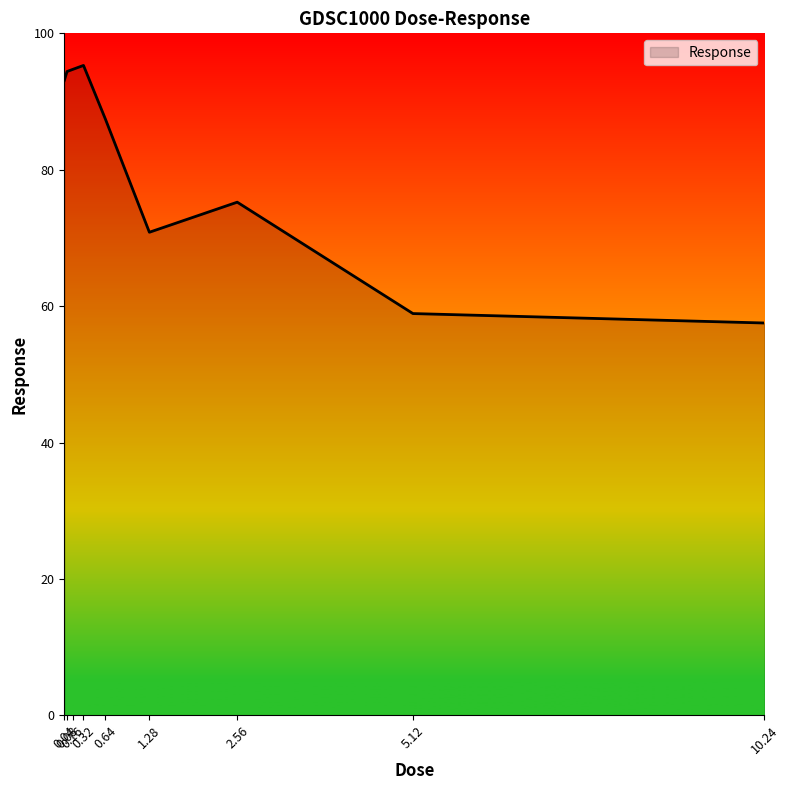

What is the approximate value at 0.32?

95.3